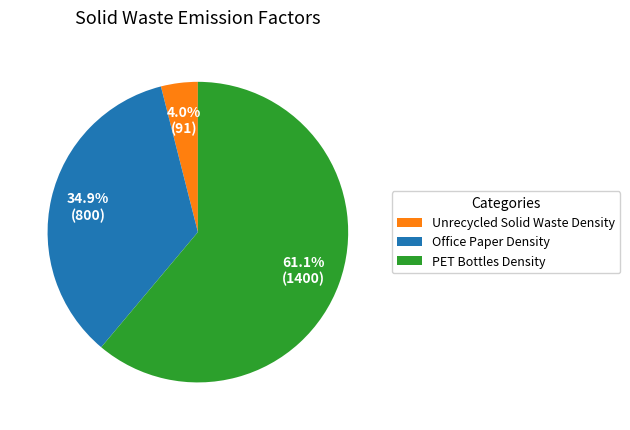

Approximately how many times larger is the value at Office Paper Density compared to PET Bottles Density?

0.6